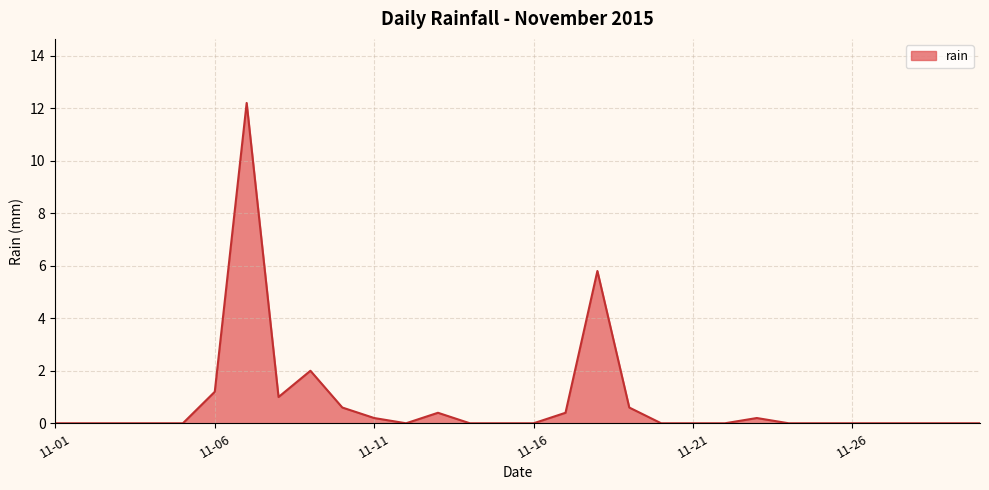

What is the average value?

0.8